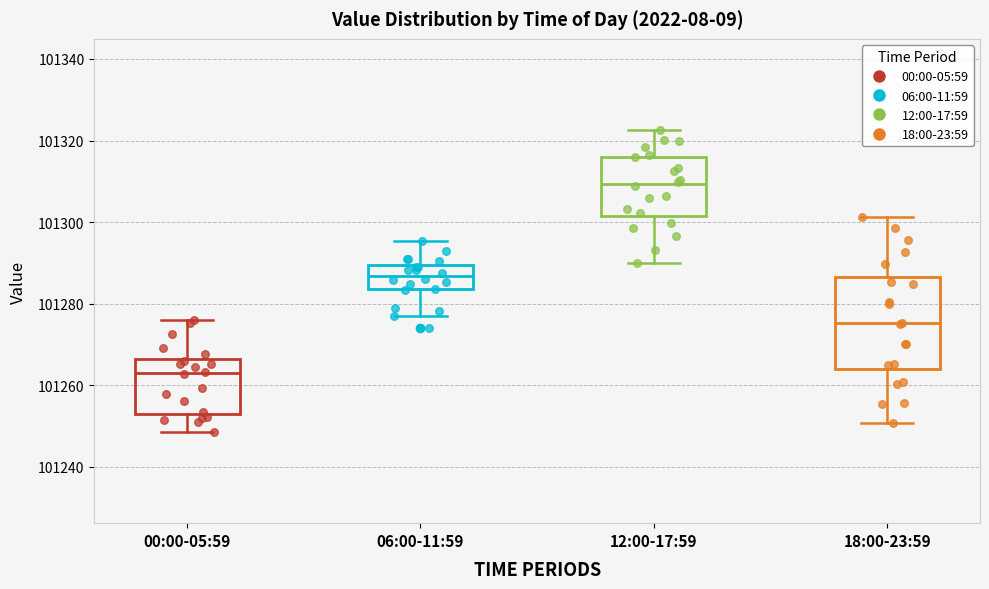

Reading left to right, read every box against the y-axis: the position of its median line, the range the box covers, and the ends of its whiskers. The values are not printed on the chart, so give them approximately, as read against the axis.

00:00-05:59: median 101262, box 101254 to 101266, whiskers 101248 to 101276
06:00-11:59: median 101286, box 101284 to 101290, whiskers 101276 to 101296
12:00-17:59: median 101310, box 101302 to 101316, whiskers 101290 to 101322
18:00-23:59: median 101276, box 101264 to 101286, whiskers 101250 to 101302